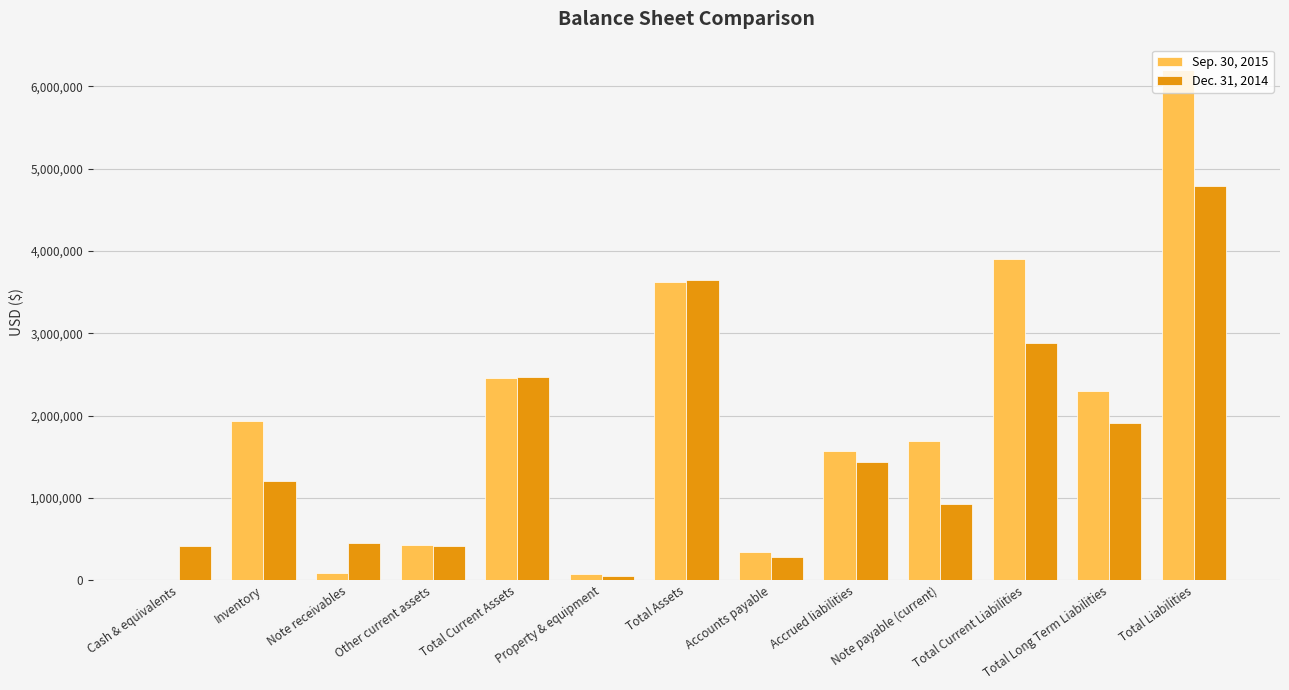

Which series has the largest range (max minus min)?

Sep. 30, 2015